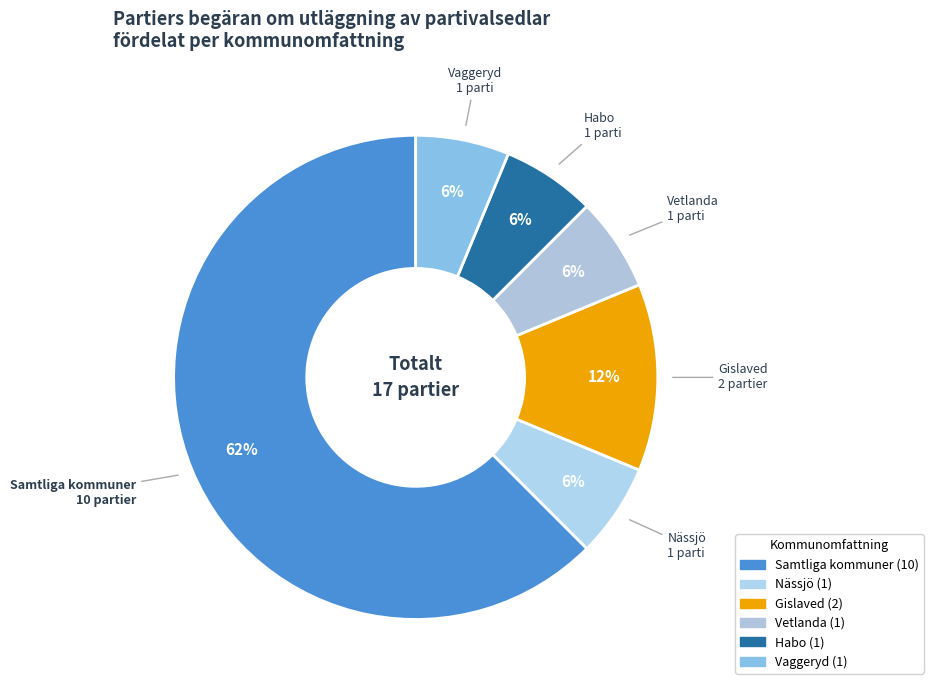

Combined, do Samtliga kommuner and Vaggeryd account for over 50%?

Yes